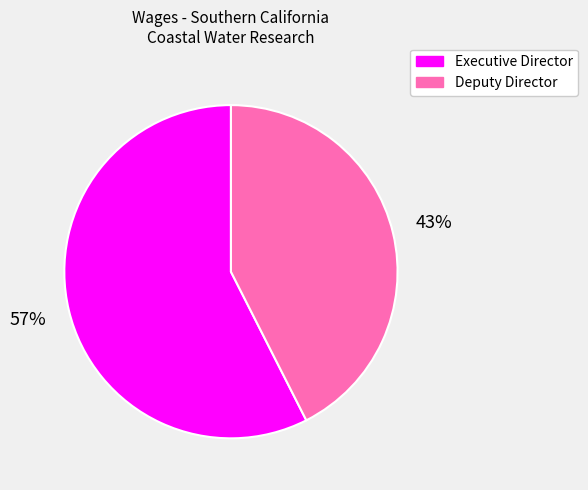

True or false: Executive Director accounts for 49% of the total.

False